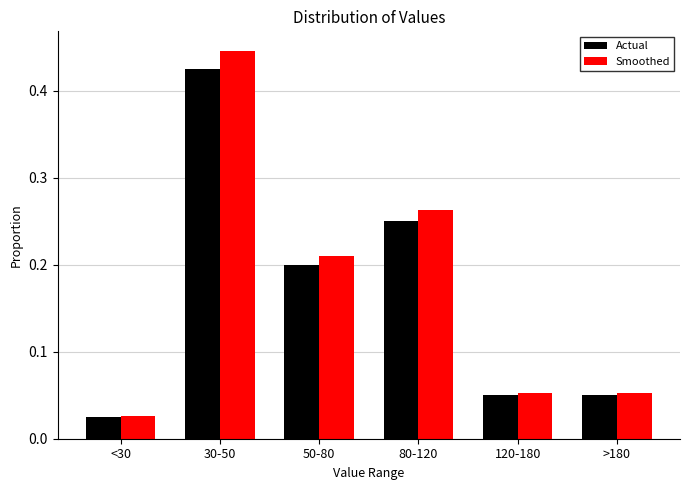

List the series in order of their peak value, lowest first.

Actual, Smoothed